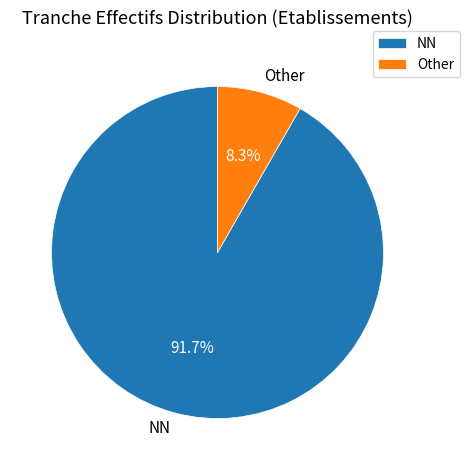

Does Other account for over 50% of the chart?

No